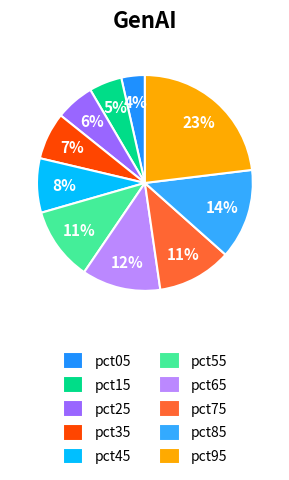

How many segments does this pie chart have?

10